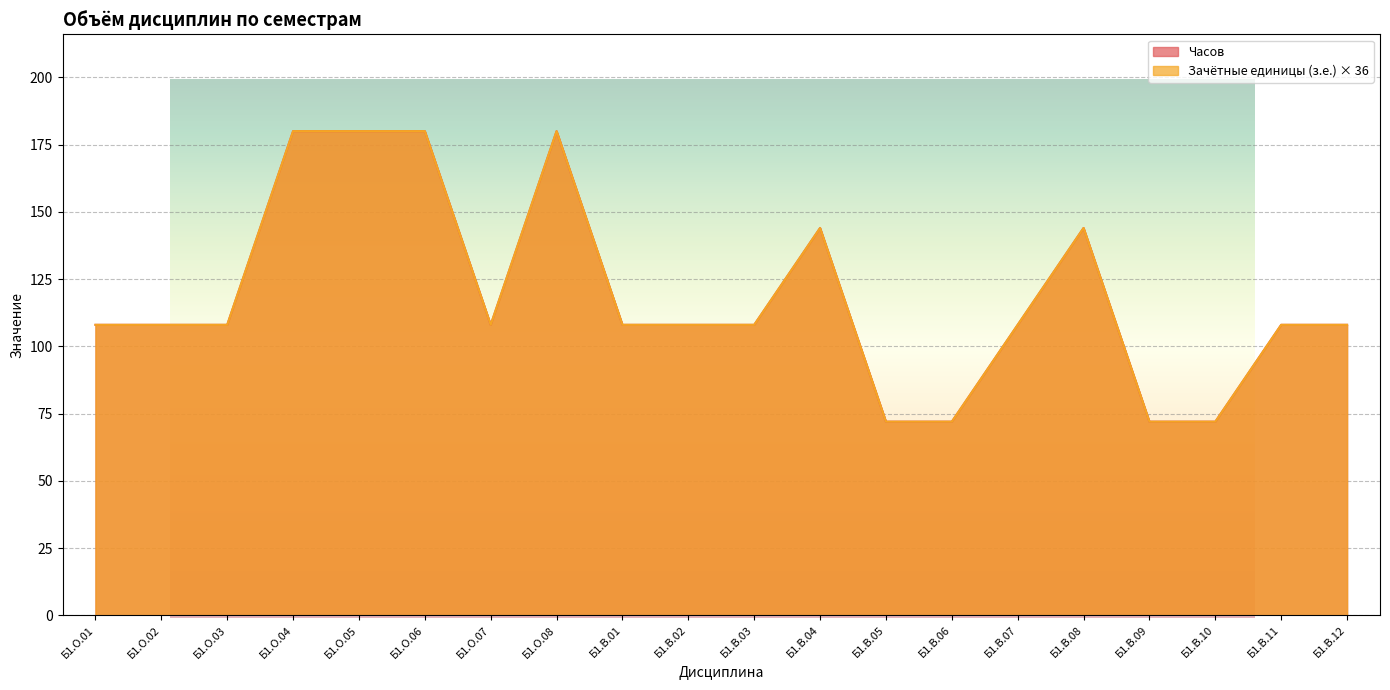

Which label corresponds to the largest value in the chart?

Б1.О.04